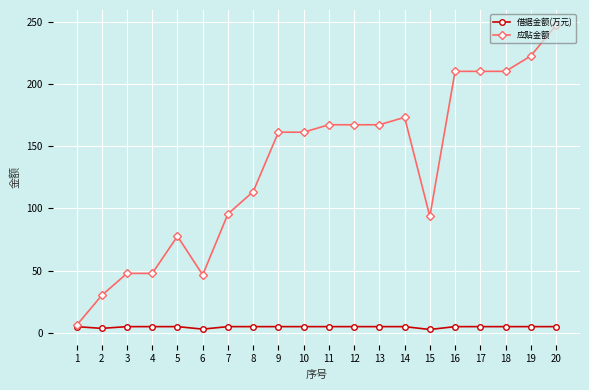

Is this an area chart (filled region under the line)?

No